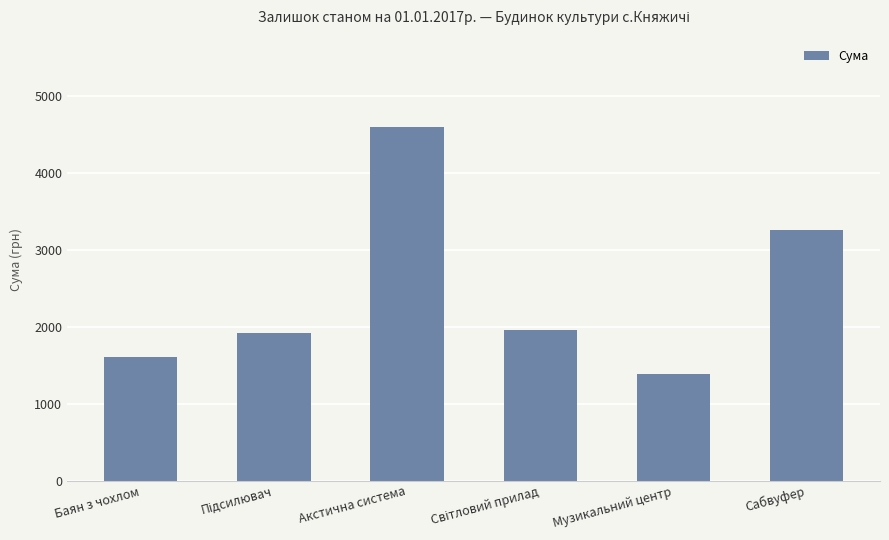

What is the ratio of the value at Баян з чохлом to the value at Сабвуфер?

0.5